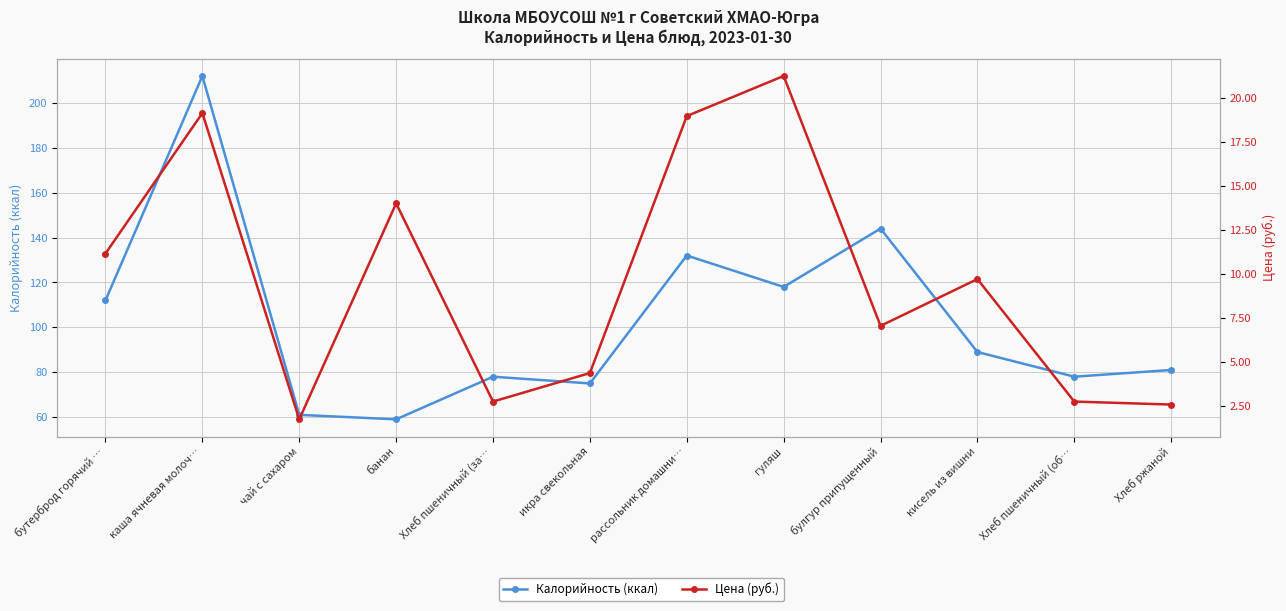

The Калорийность (ккал) series shows 127.8 at Хлеб пшеничный (об…. True or false?

False